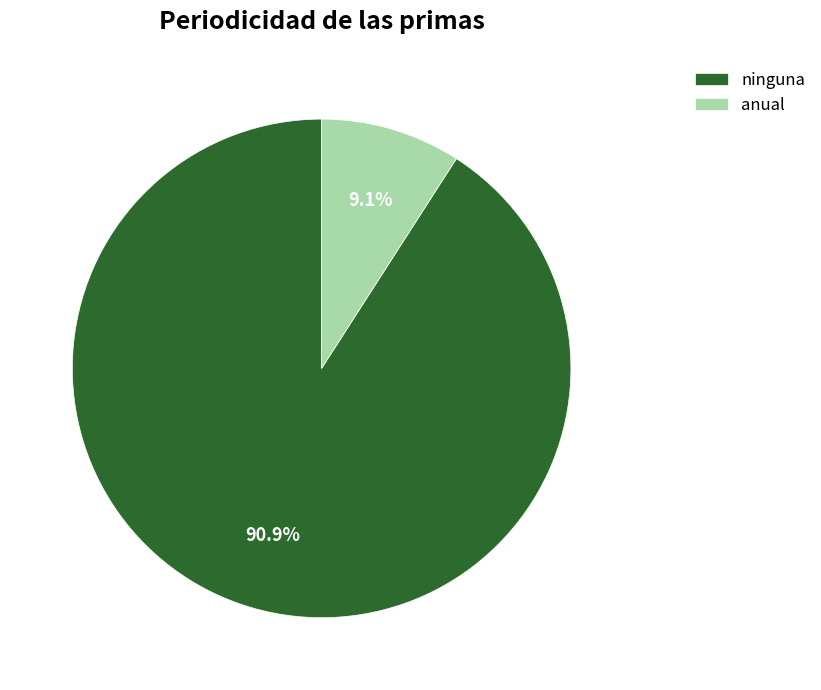

How many segments does this pie chart have?

2